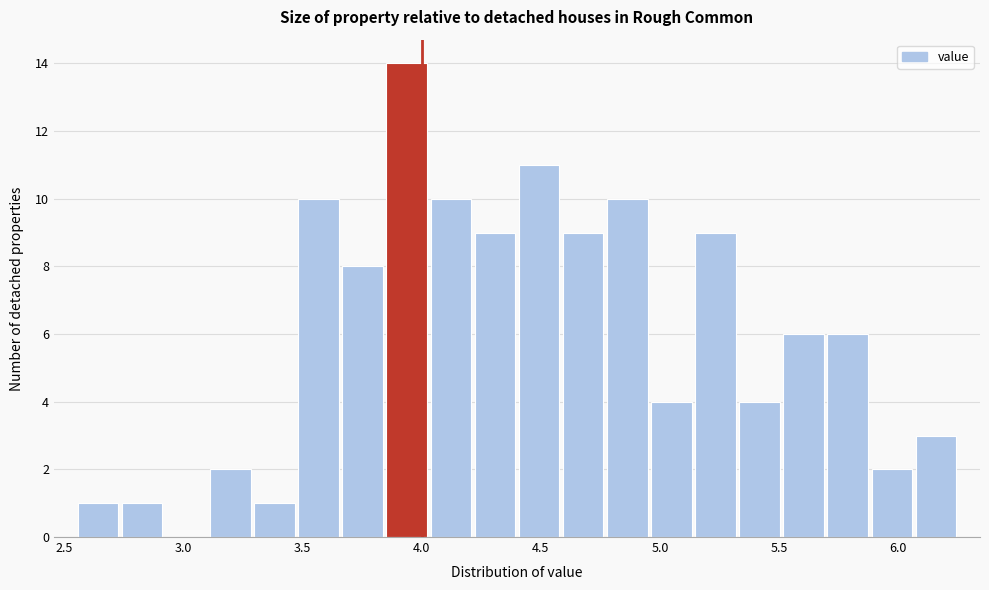

Around what value on the x-axis is the tallest bar? Give the approximate position of its centre, as read against the axis.

3.95